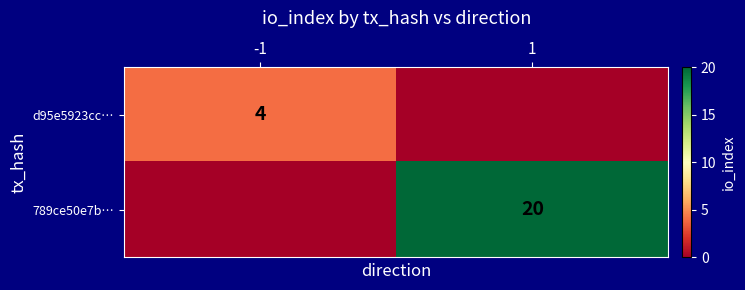

True or false: d95e5923cc… has a value of 6 at -1.

False